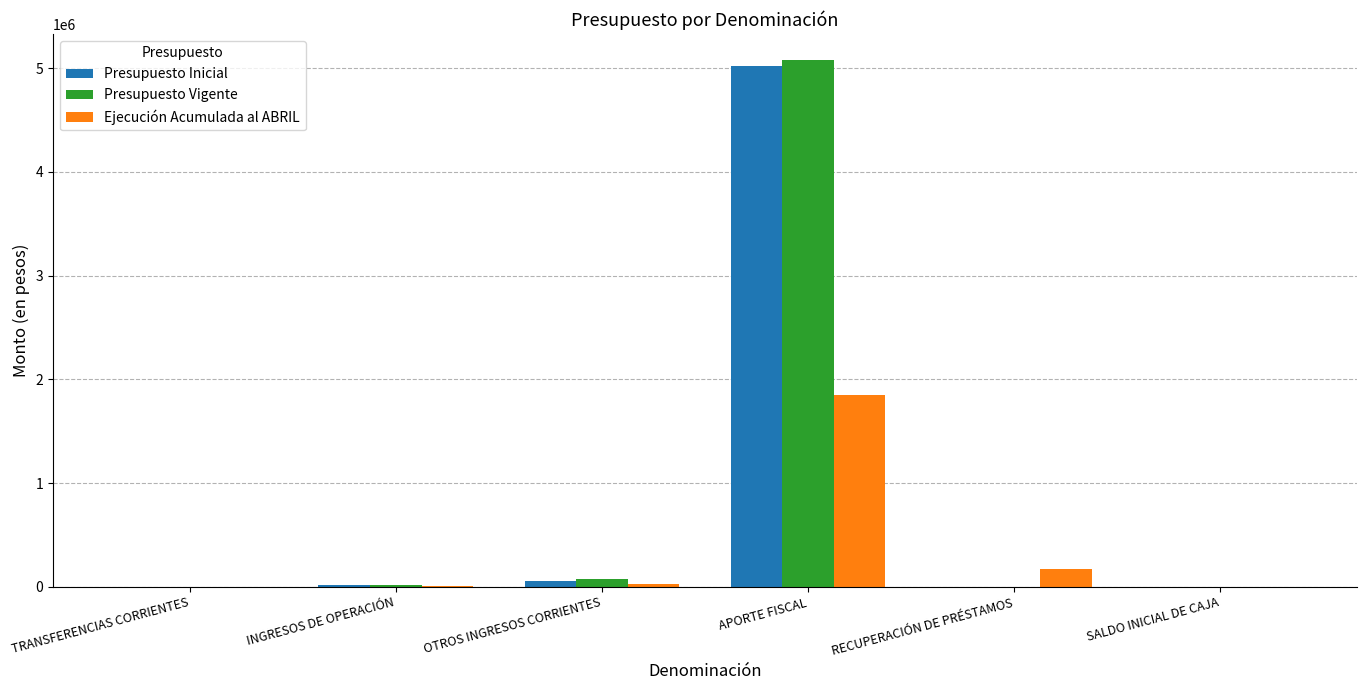

The value of Presupuesto Inicial at APORTE FISCAL is 2870951. True or false?

False